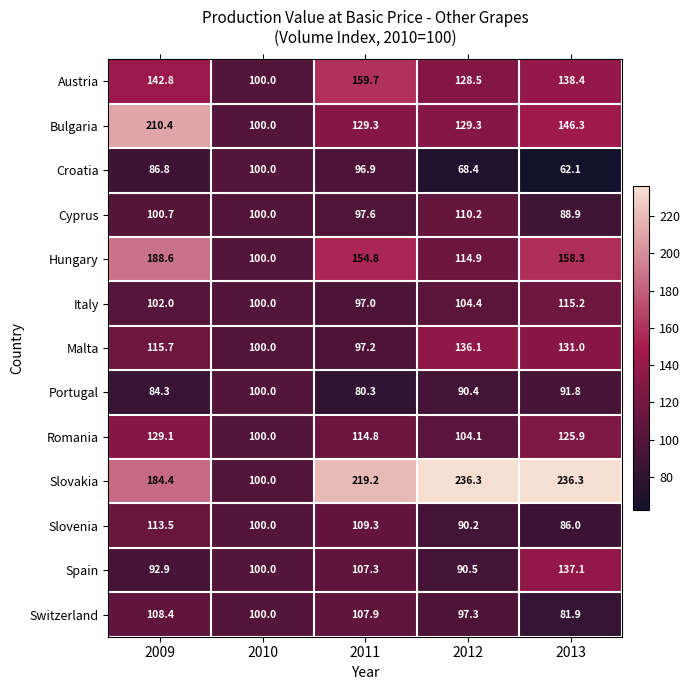

What is the minimum value shown in the chart?

62.1